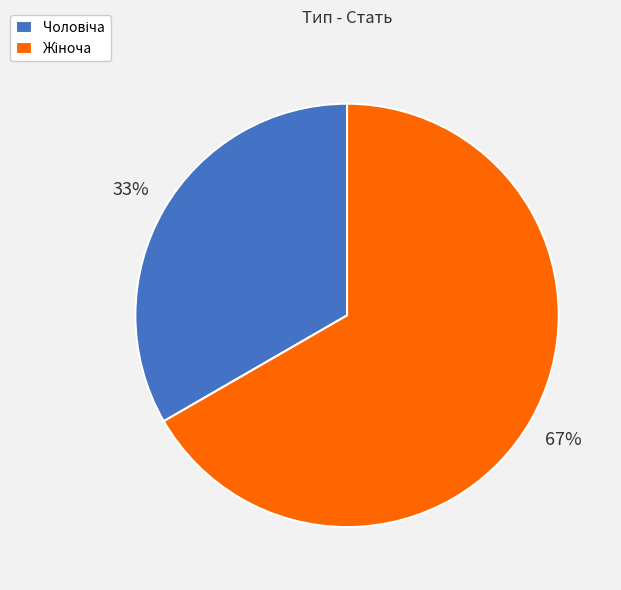

Is there a majority slice in this chart?

Yes